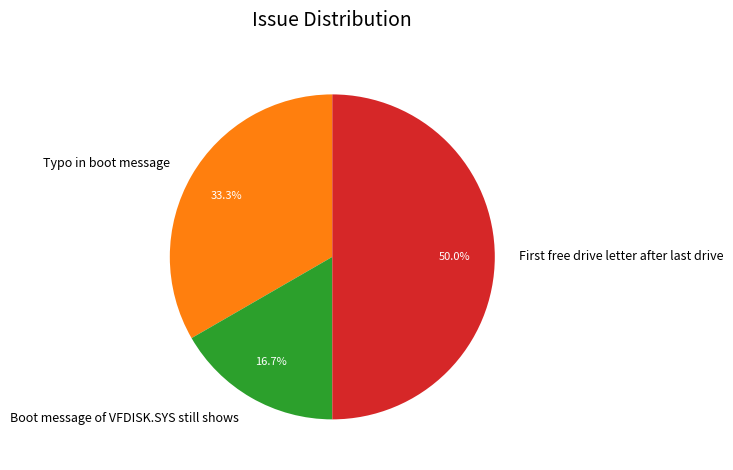

To the nearest percent, what is the combined percentage of Boot message of VFDISK.SYS still shows and Typo in boot message?

50%